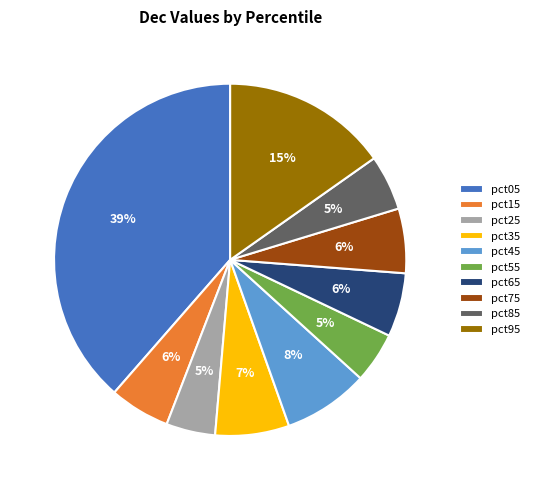

Which category has the biggest portion of the pie?

pct05